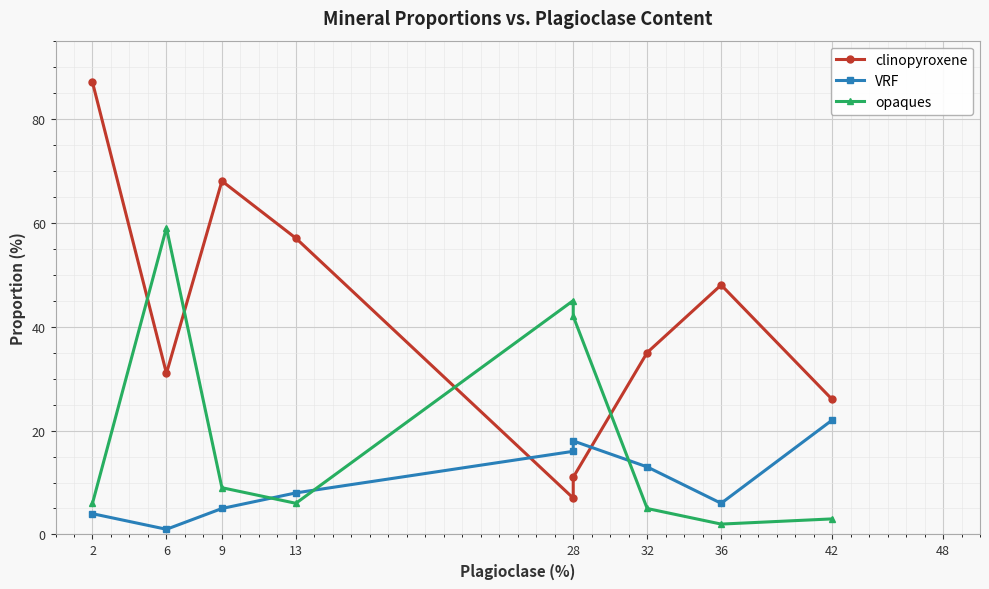

Which series has the largest total across all categories?

clinopyroxene